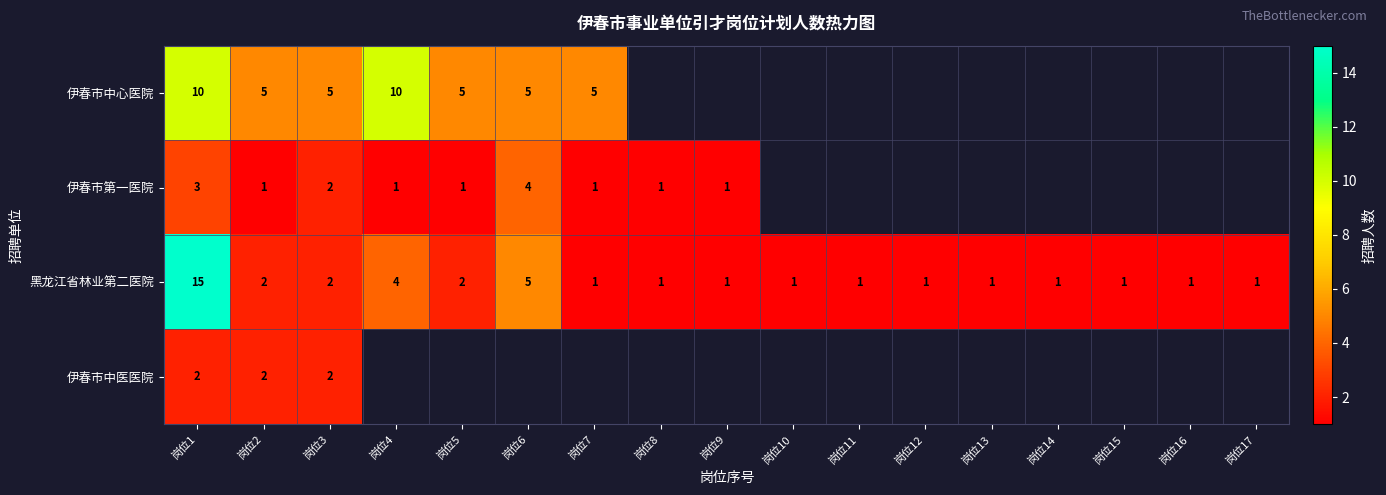

True or false: 黑龙江省林业第二医院 has a value of 1 at 岗位12.

True